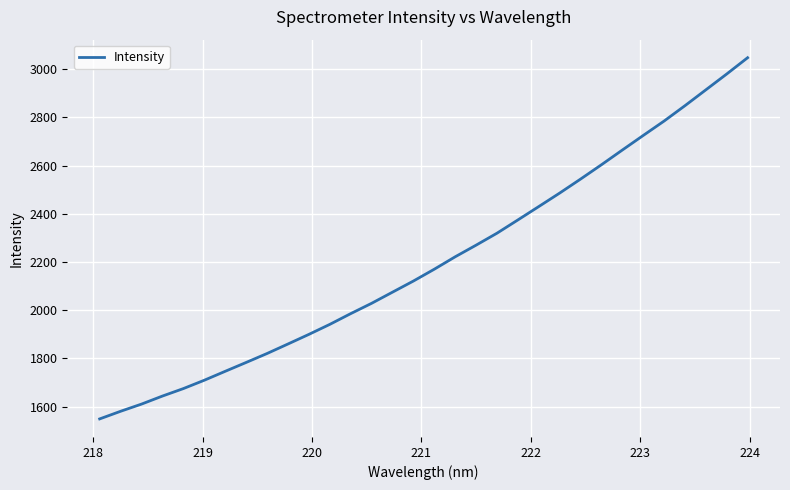

What is the greatest value displayed?

3047.4